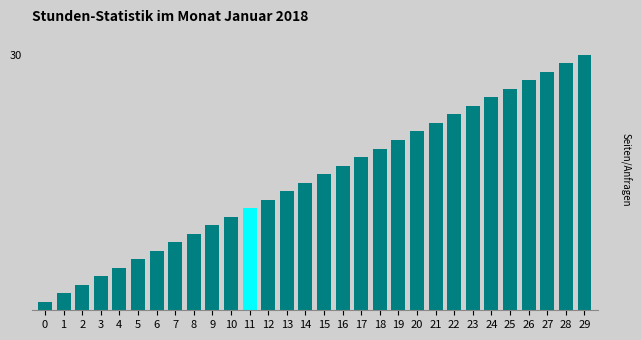

What value does the data have at 22, to the nearest 5?

25